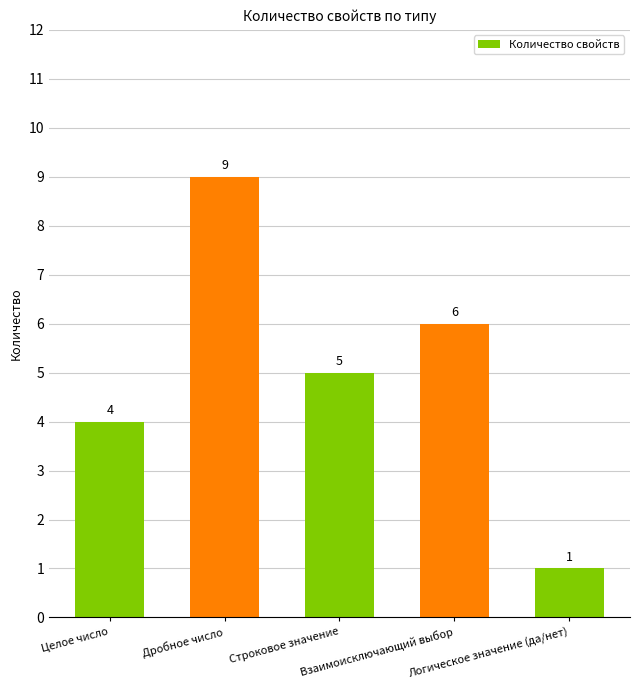

What is the change in value from Дробное число to Строковое значение?

-4